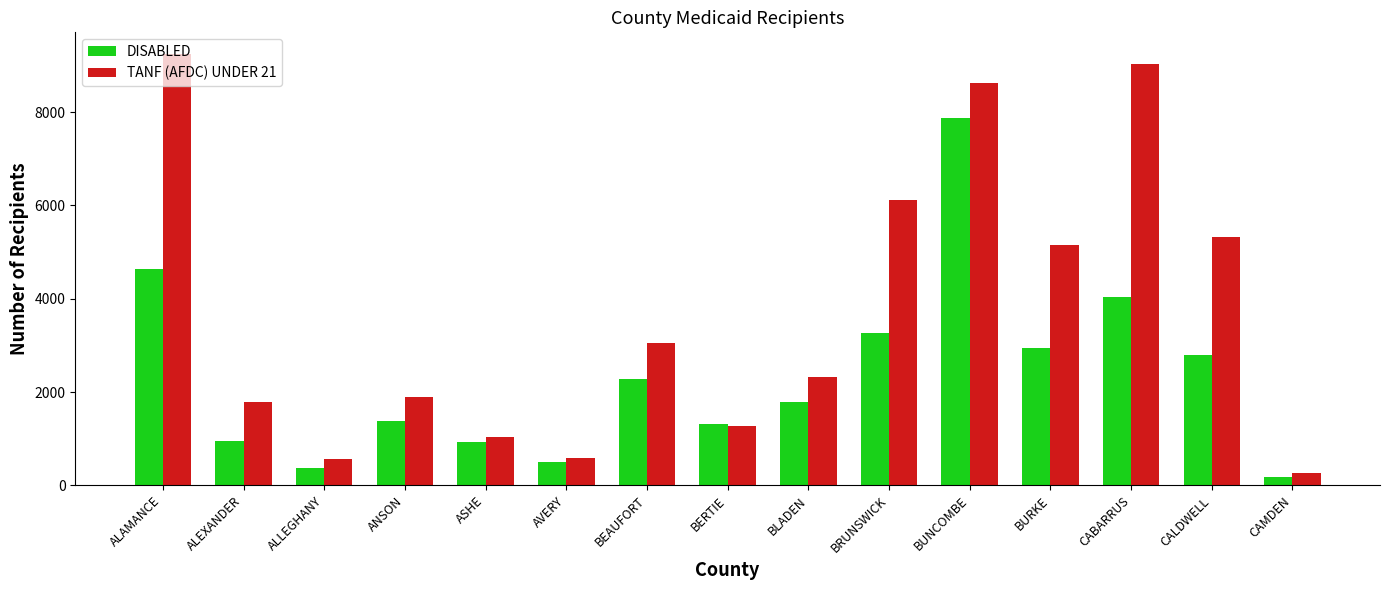

How many groups of bars are there?

15